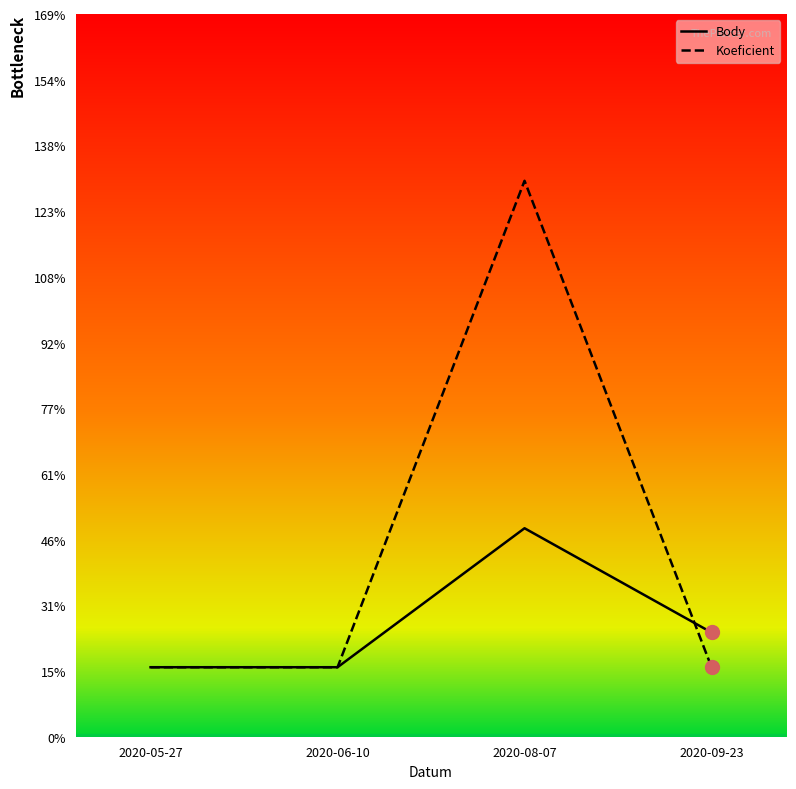

At which label does Body reach its peak?

2020-08-07